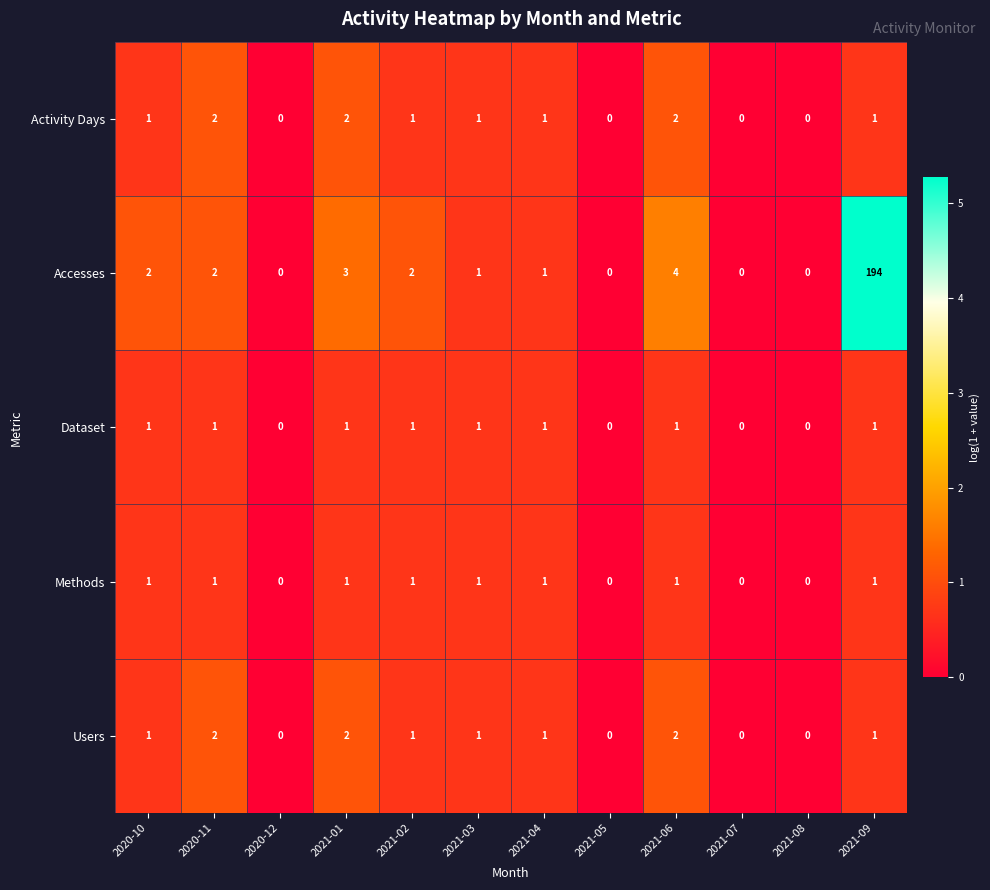

What is the total value across all series at 2020-10?

6